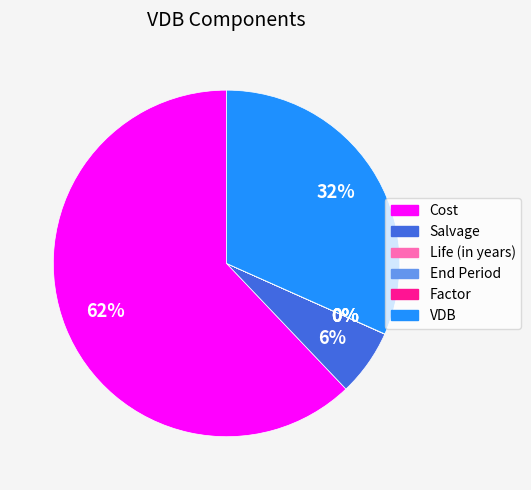

To the nearest percent, what percentage of the pie is VDB?

32%